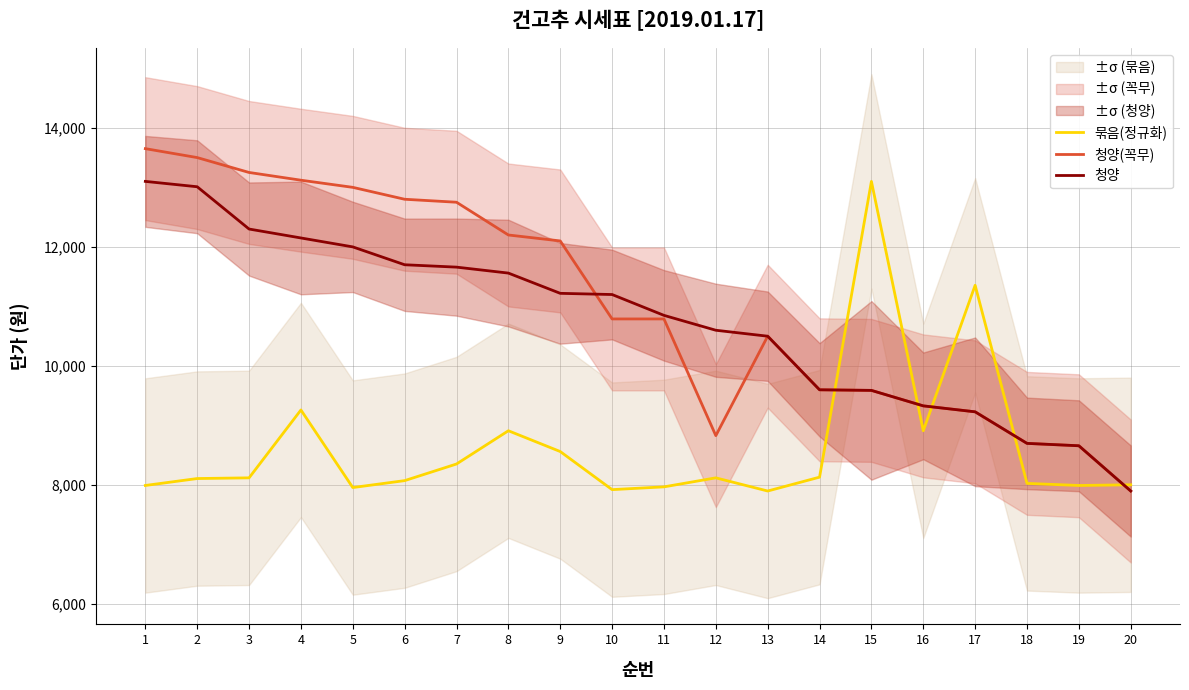

How many data points in 청양 are above 11200?

9